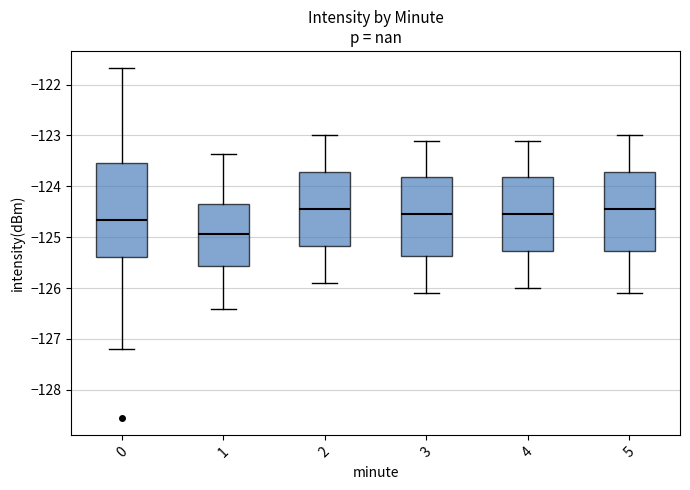

Comparing the boxes themselves (not the whiskers), which one is the tallest?

0